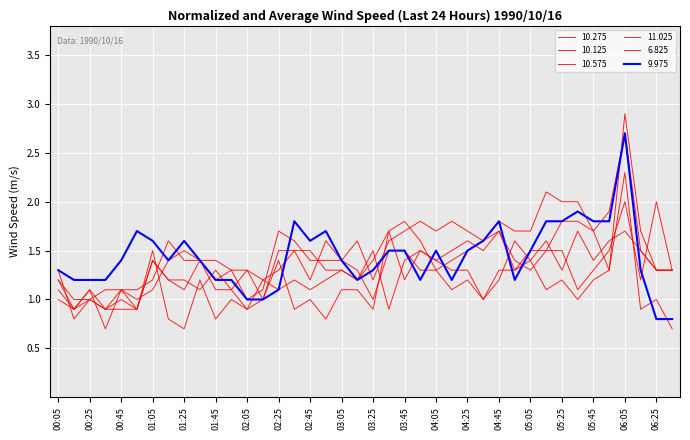

How many lines are shown in the chart?

6